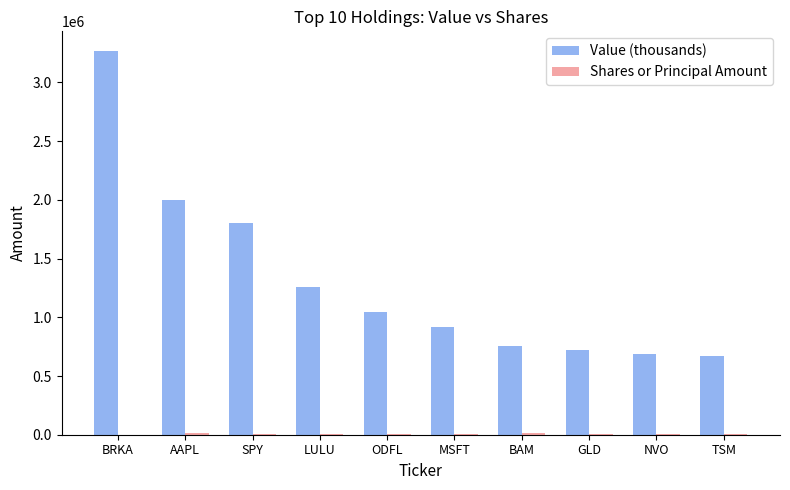

How many data points does each series have?

10